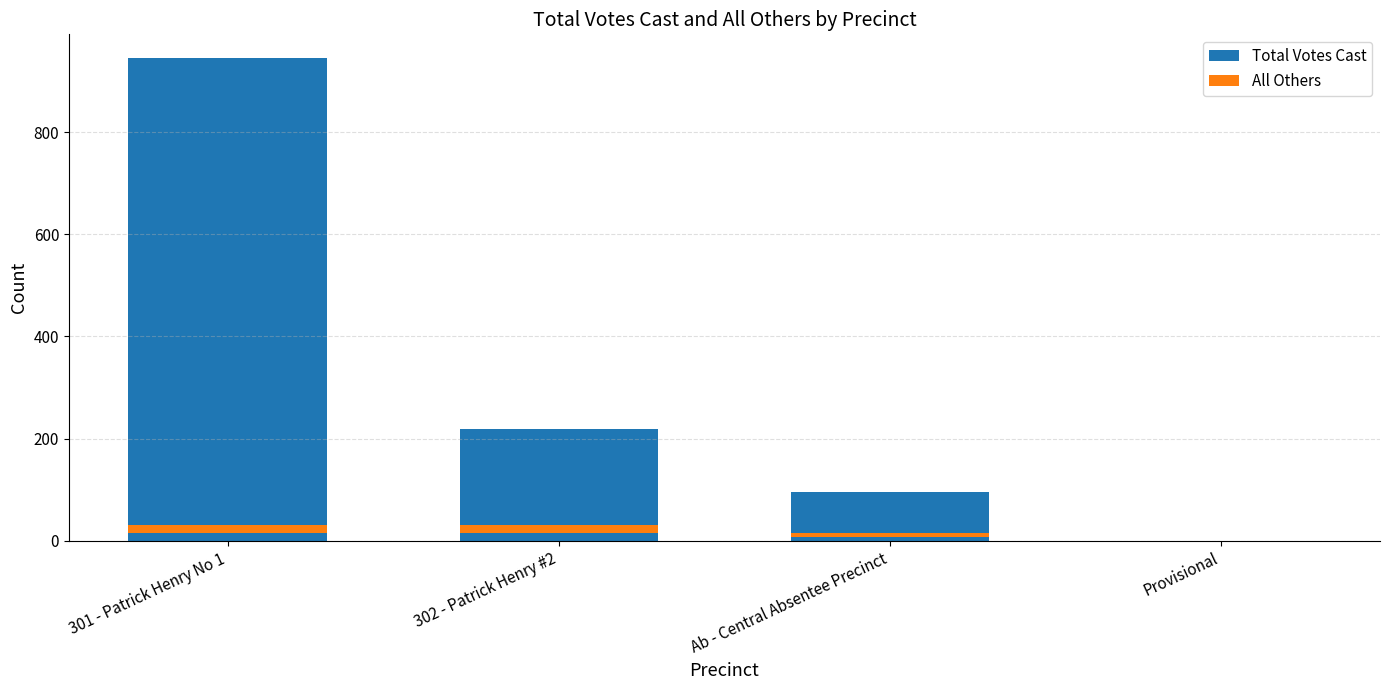

What is the difference between the maximum and minimum values in the Total Votes Cast series?

944